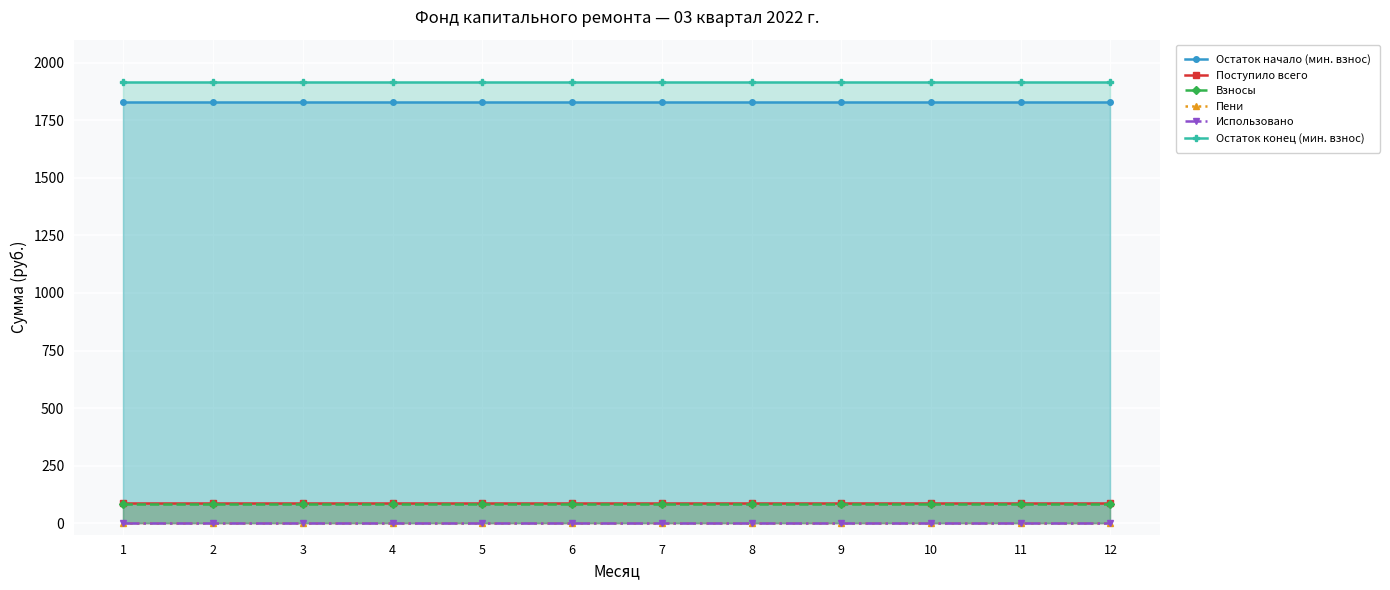

Reading left to right, list all the values displayed in this chart.

Остаток начало (мин. взнос): 1829.9	1829.9	1829.9	1829.9	1829.9	1829.9	1829.9	1829.9	1829.9	1829.9	1829.9	1829.9
Поступило всего: 85.7	85.7	85.7	85.7	85.7	85.7	85.7	85.7	85.7	85.7	85.7	85.7
Взносы: 85.6	85.6	85.6	85.6	85.6	85.6	85.6	85.6	85.6	85.6	85.6	85.6
Пени: 0.1	0.1	0.1	0.1	0.1	0.1	0.1	0.1	0.1	0.1	0.1	0.1
Использовано: 0.0	0.0	0.0	0.0	0.0	0.0	0.0	0.0	0.0	0.0	0.0	0.0
Остаток конец (мин. взнос): 1915.5	1915.5	1915.5	1915.5	1915.5	1915.5	1915.5	1915.5	1915.5	1915.5	1915.5	1915.5